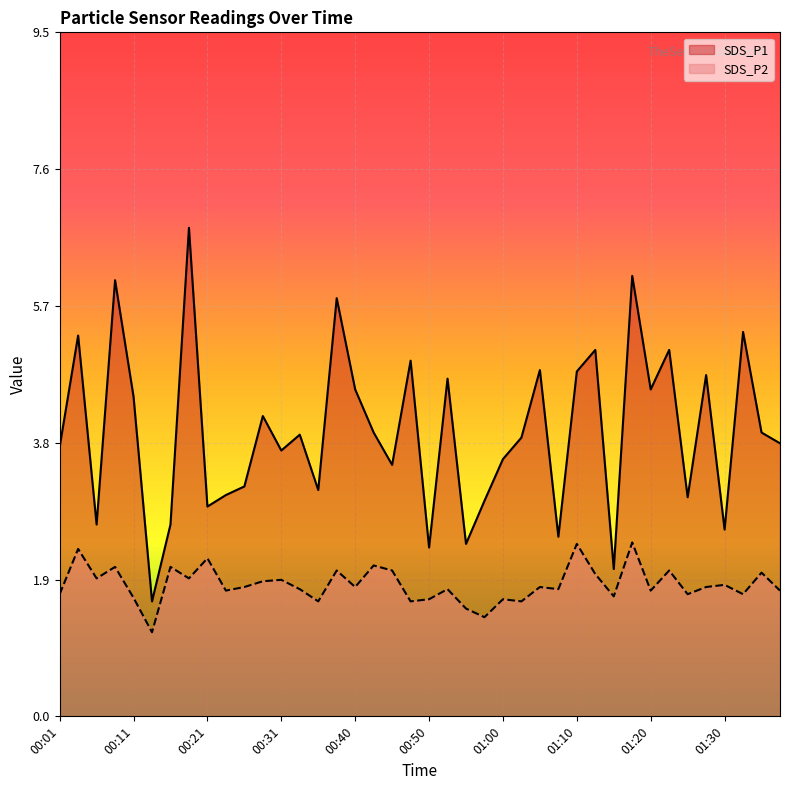

Reading left to right, list all the values displayed in this chart.

SDS_P1: 3.8	5.3	2.7	6.1	4.5	1.6	2.7	6.8	2.9	3.1	3.2	4.2	3.7	3.9	3.1	5.8	4.5	4.0	3.5	5.0	2.4	4.7	2.4	3.0	3.6	3.9	4.8	2.5	4.8	5.1	2.0	6.1	4.5	5.1	3.0	4.8	2.6	5.3	4.0	3.8
SDS_P2: 1.7	2.3	1.9	2.1	1.6	1.2	2.1	1.9	2.2	1.8	1.8	1.9	1.9	1.8	1.6	2.0	1.8	2.1	2.0	1.6	1.6	1.8	1.5	1.4	1.6	1.6	1.8	1.8	2.4	2.0	1.7	2.4	1.8	2.0	1.7	1.8	1.8	1.7	2.0	1.8